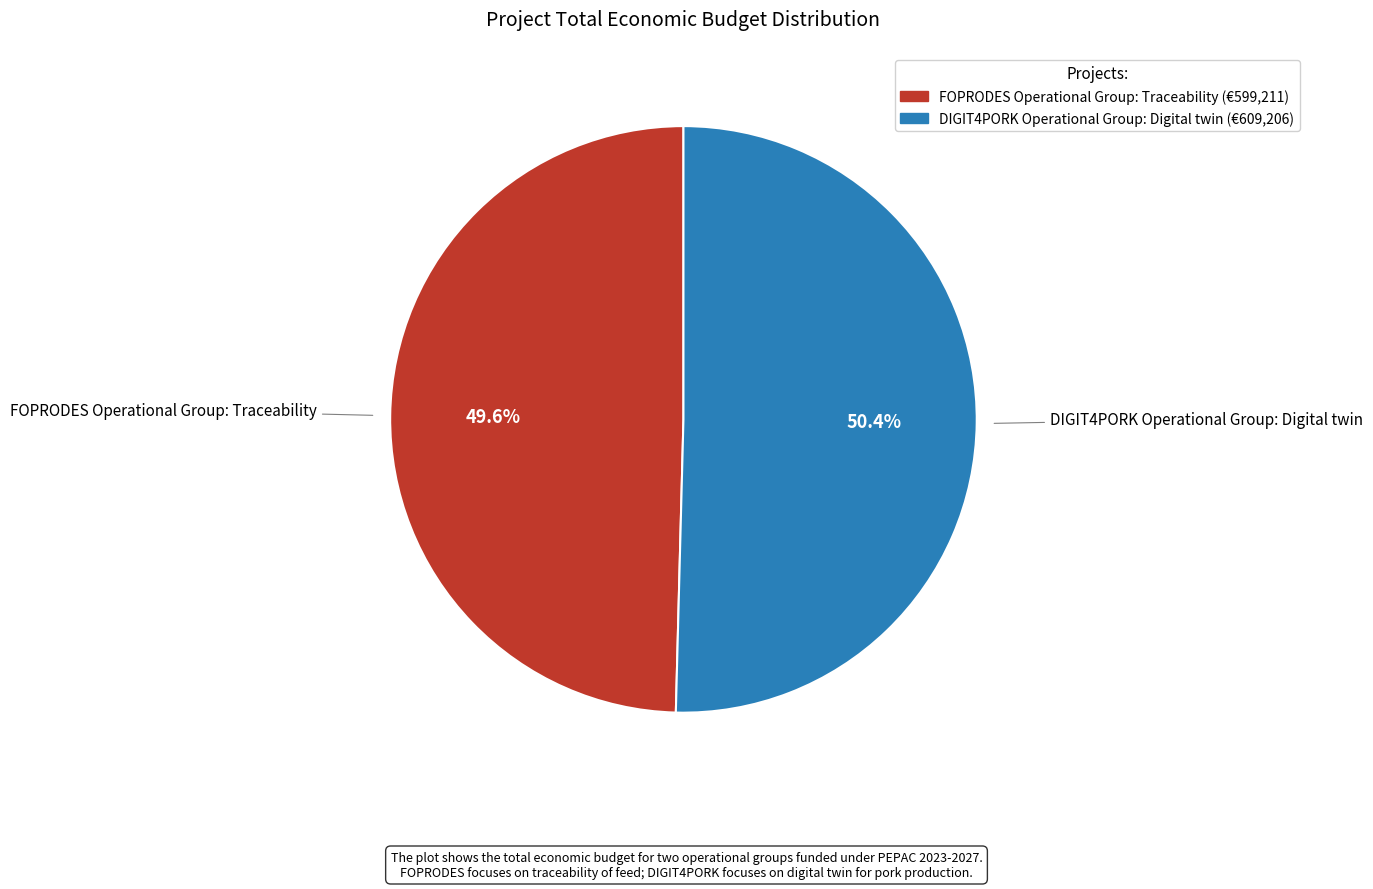

Which category has the biggest portion of the pie?

DIGIT4PORK Operational Group: Digital twin